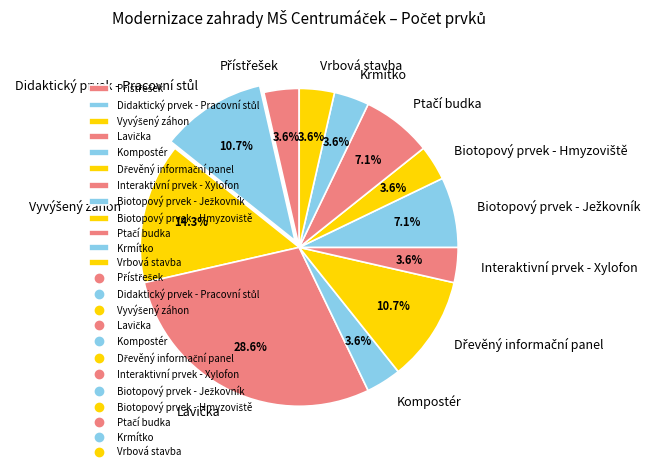

What is the ratio of the value at Krmítko to the value at Kompostér?

1.0